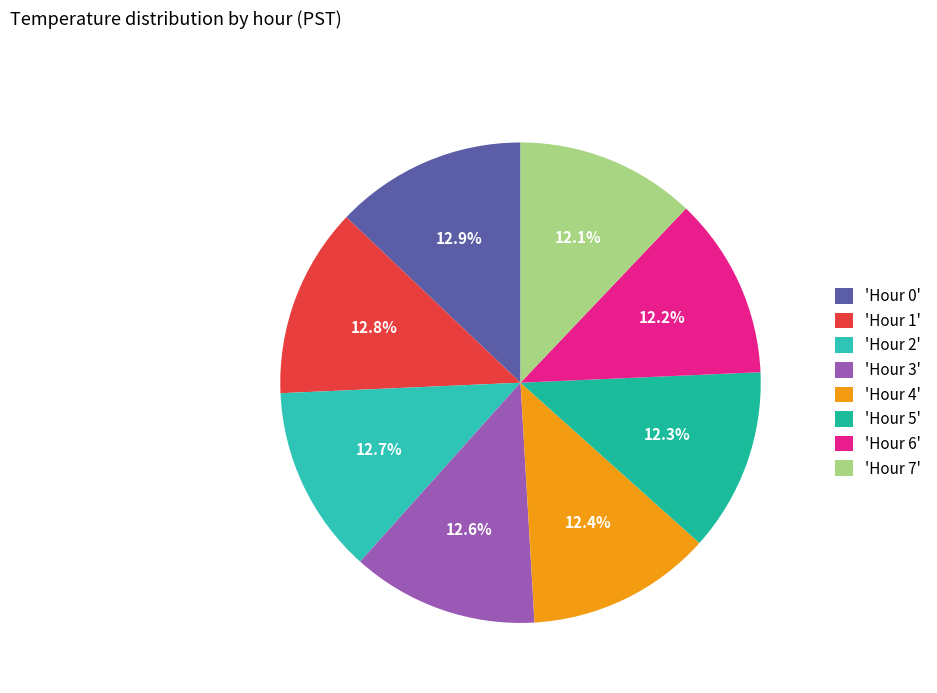

How many segments does this pie chart have?

8